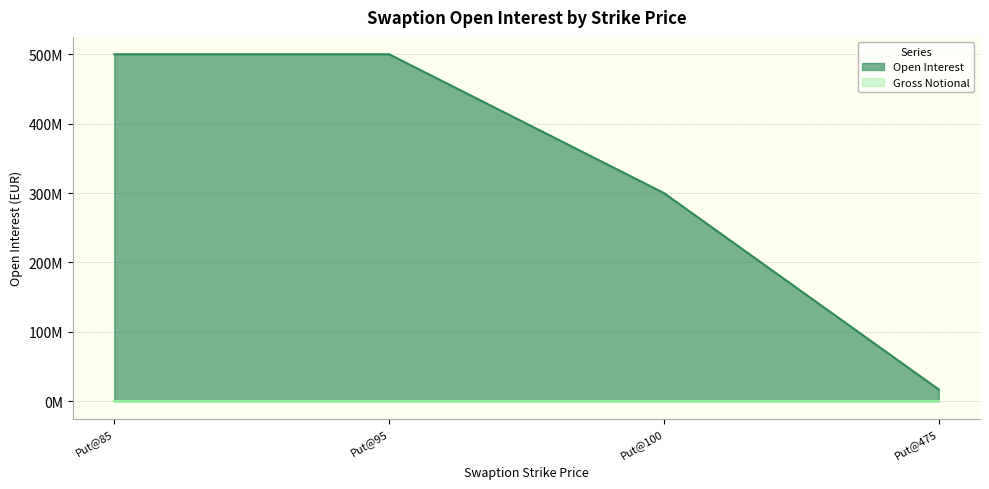

The value at Put@95 is 500000000. True or false?

True